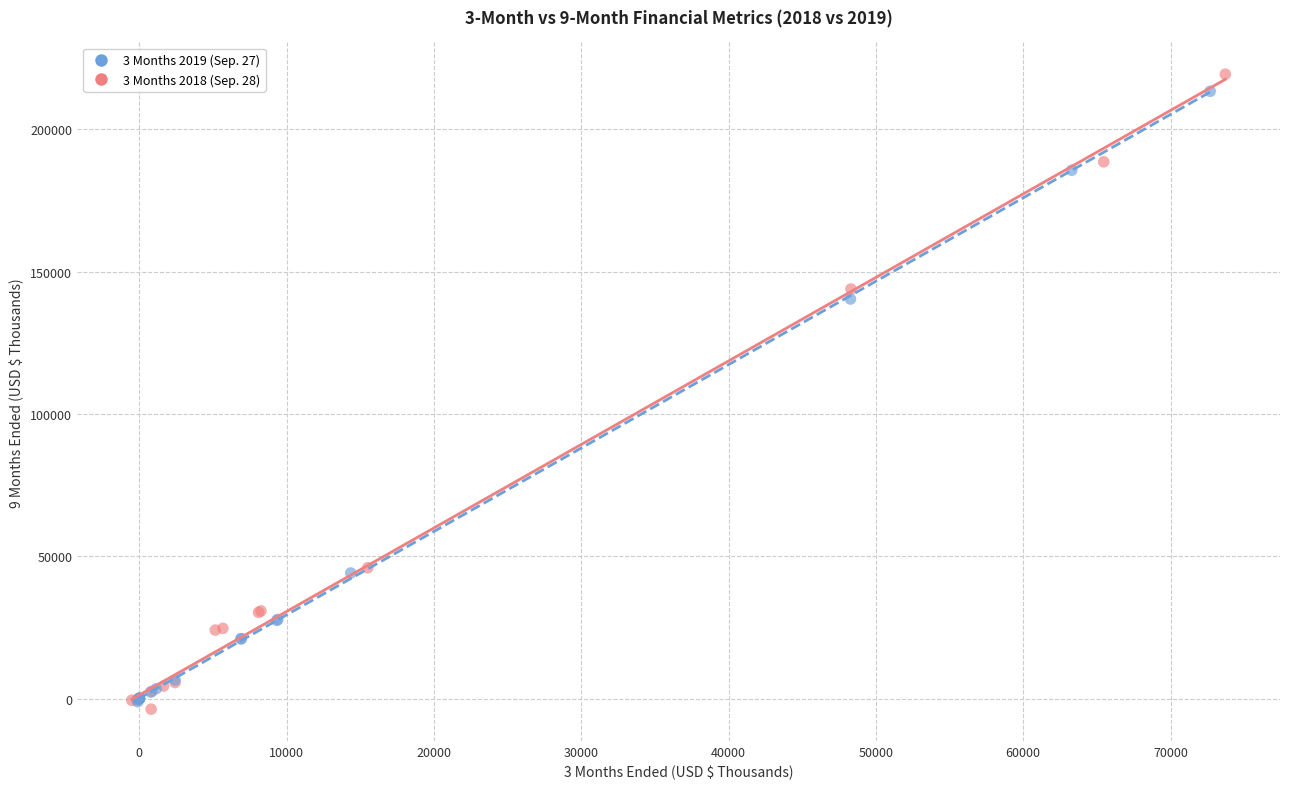

Which series reaches the maximum Y coordinate?

3 Months 2018 (Sep. 28)